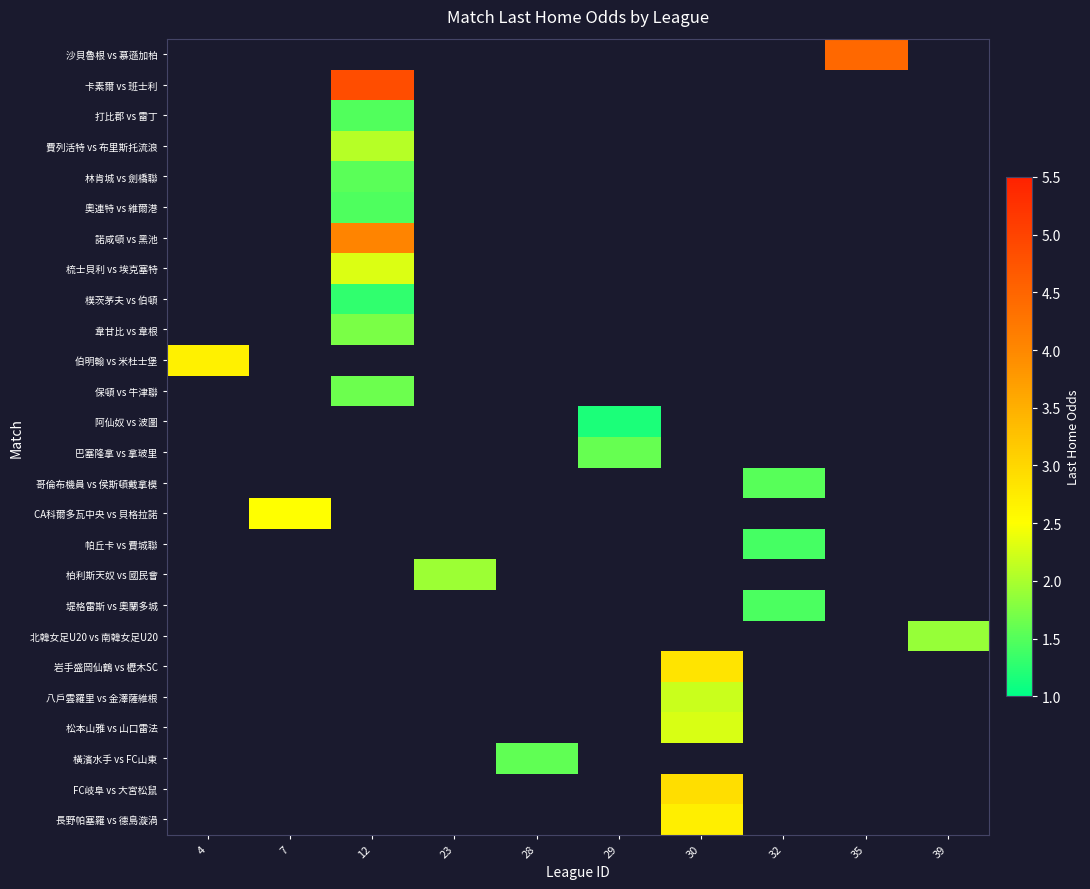

How many data points does each series have?

10